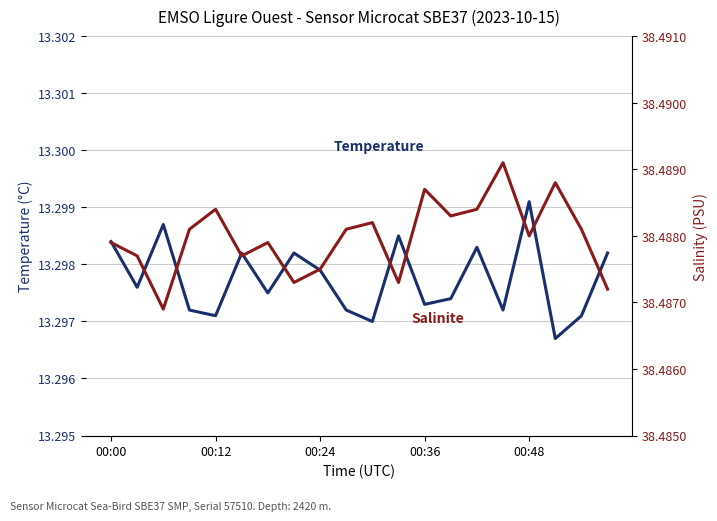

Which series has the largest total across all categories?

Salinite